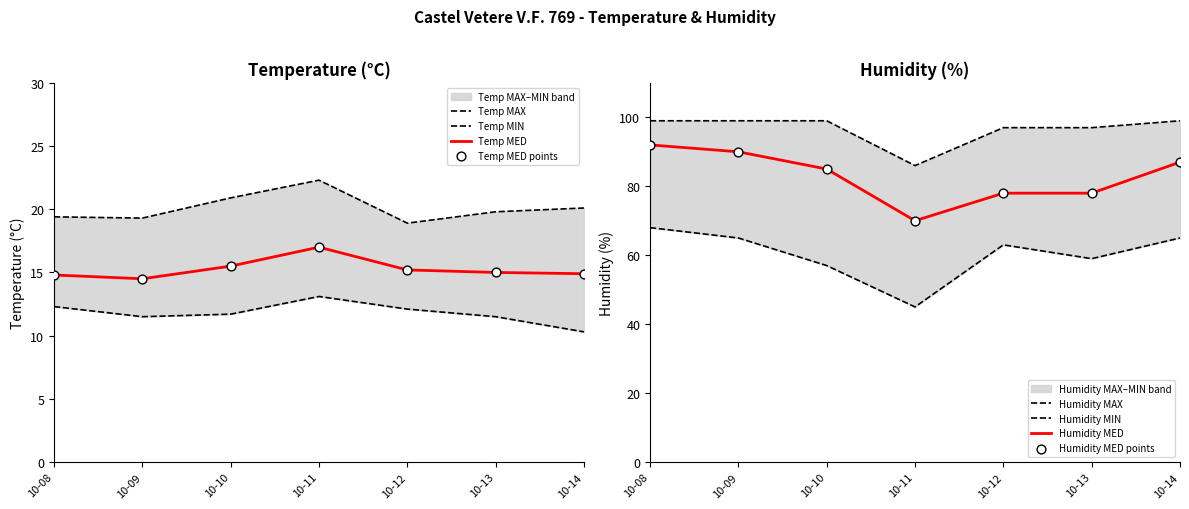

Which series has the widest spread of Y values?

Humidity MIN